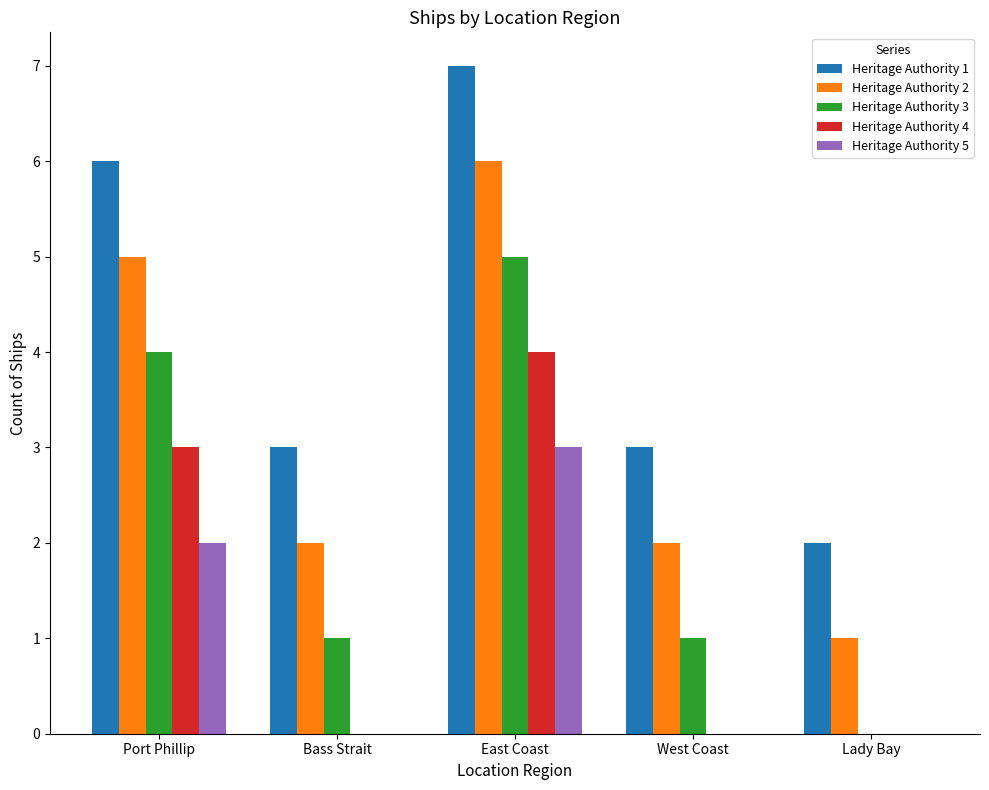

What is the total value across all series at West Coast?

6